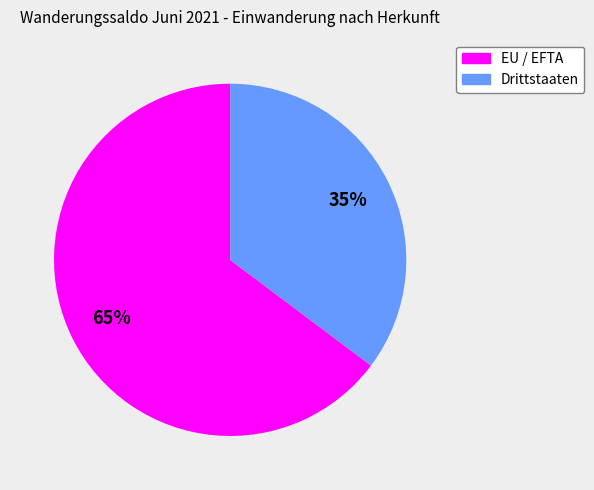

Rank the categories by value from lowest to highest.

Drittstaaten, EU / EFTA